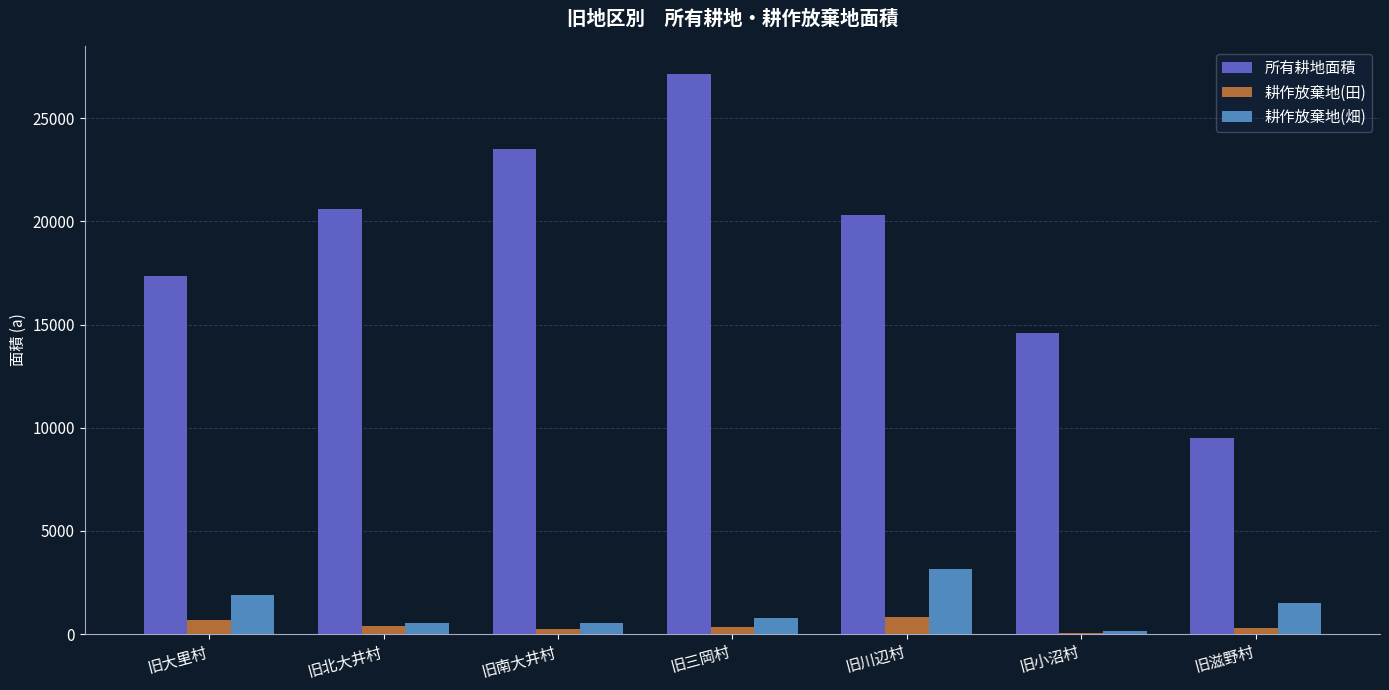

What is the sum of the 耕作放棄地(畑) values at 旧川辺村 and 旧小沼村?

3320